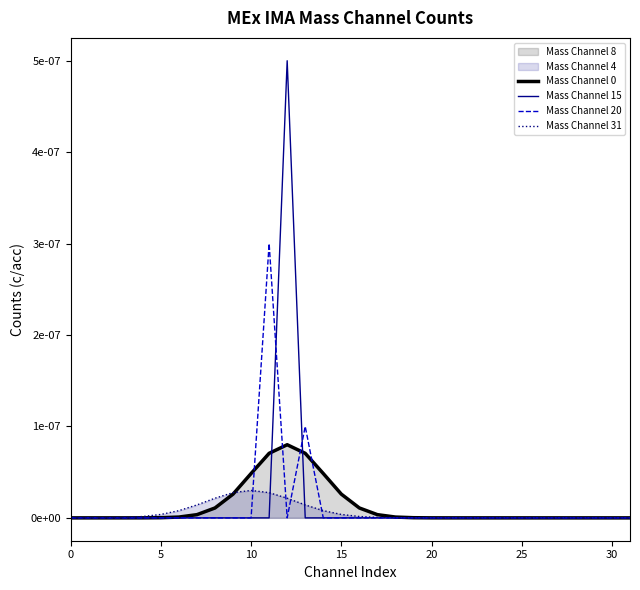

True or false: Mass Channel 15 has more than 2 interior local peaks.

False